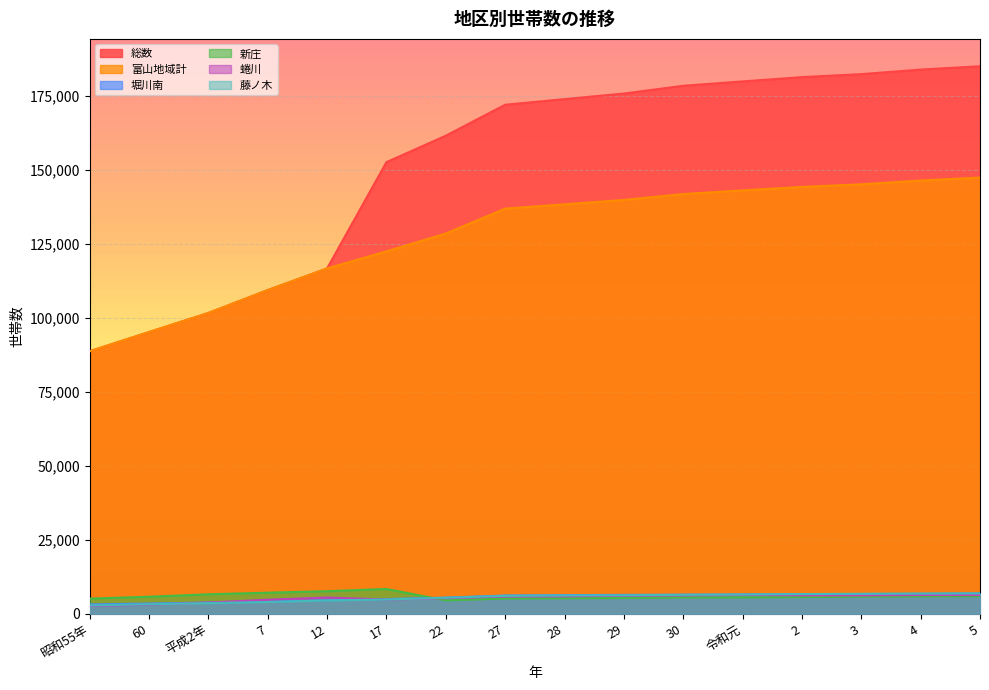

What position from the left is 60?

2